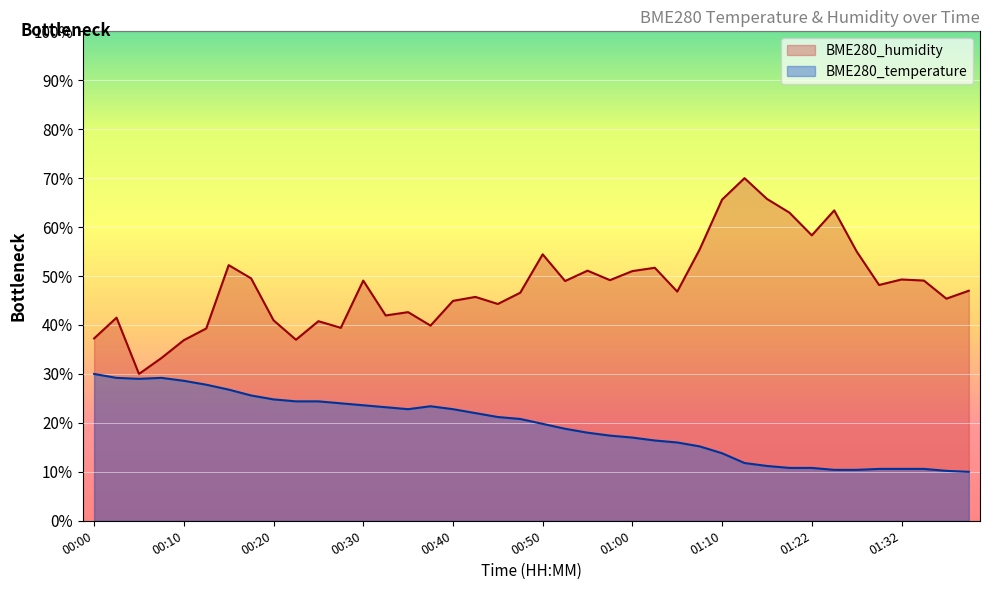

What is the label of the 8th point from the right?

01:22